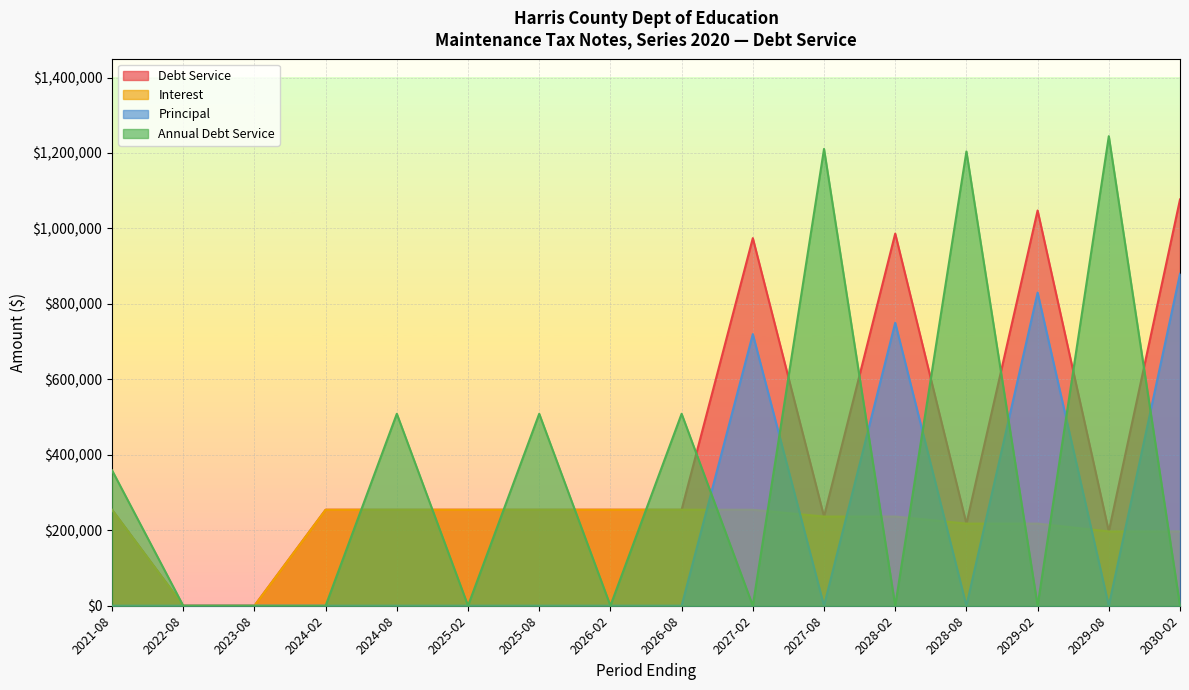

Does the chart display data point markers on the line(s)?

No